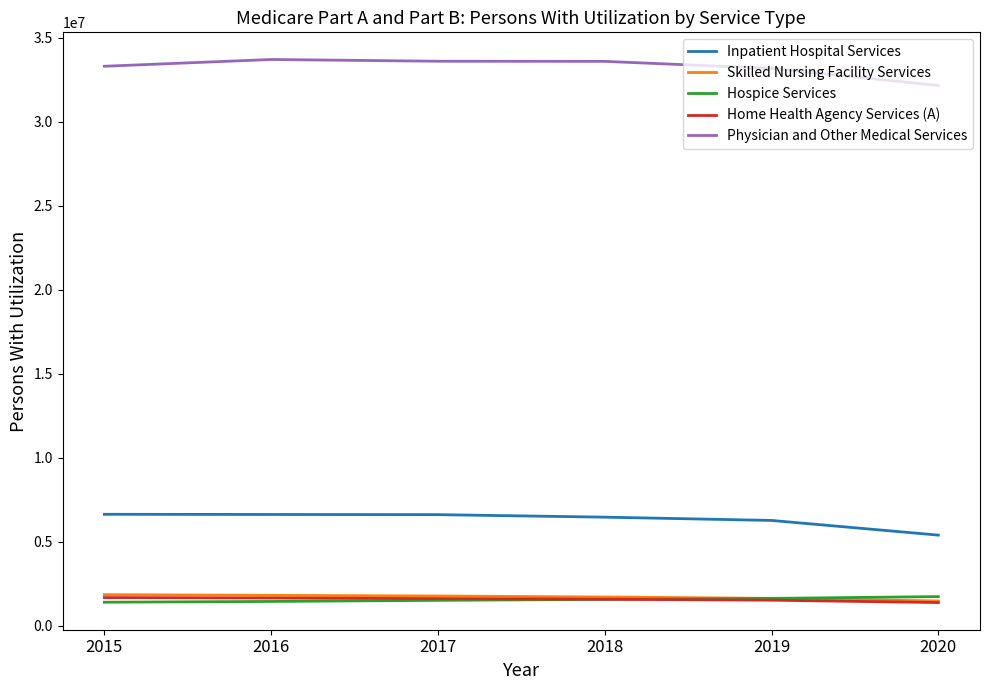

True or false: Physician and Other Medical Services and Inpatient Hospital Services intersect in this chart.

False